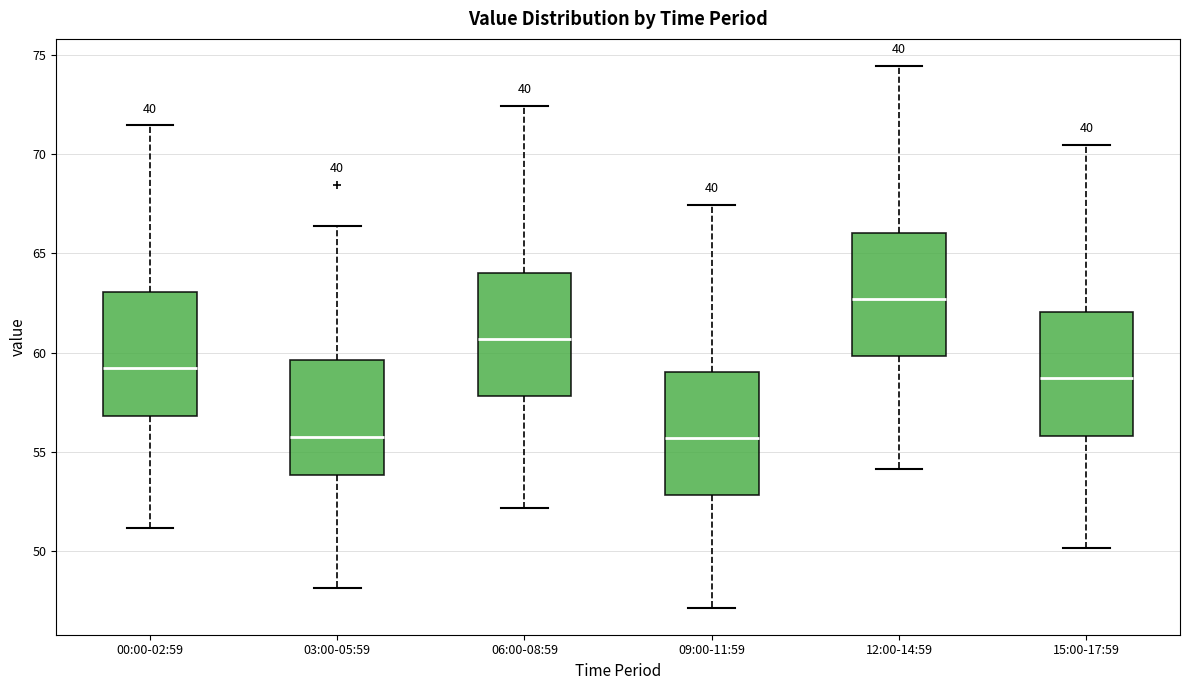

Where does the lower whisker of the box for 00:00-02:59 end on the y-axis? The values are not printed on the chart, so give them approximately, as read against the axis.

51.0